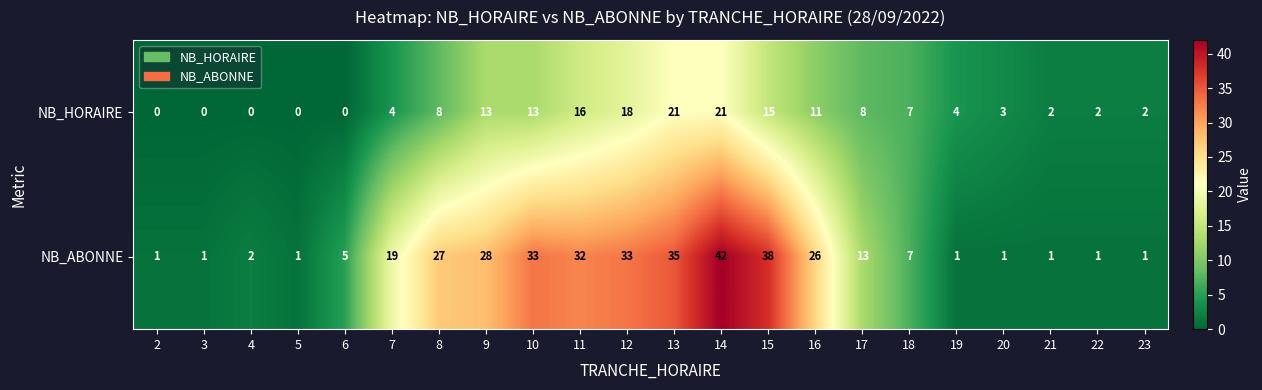

What is the difference between the NB_HORAIRE values at 17 and 7?

4